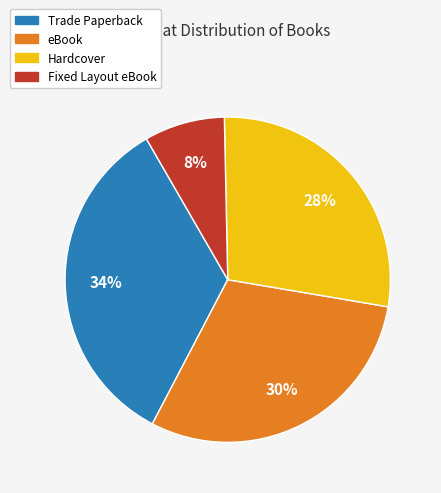

What is the ratio of the value at Trade Paperback to the value at eBook?

1.1